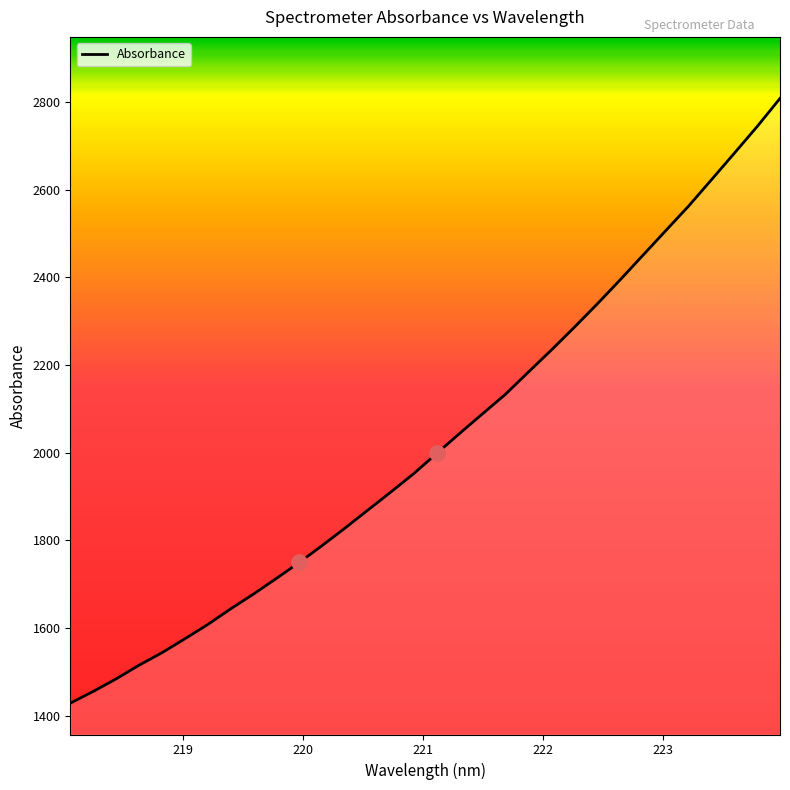

What is the difference between the maximum and minimum values?

1379.8